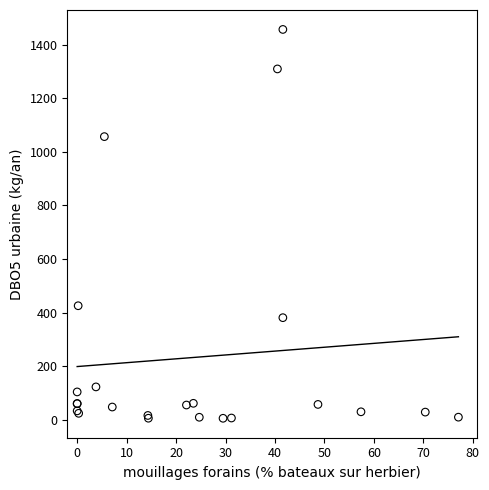

What Y value in the scatter plot is closest to 731?

425.5